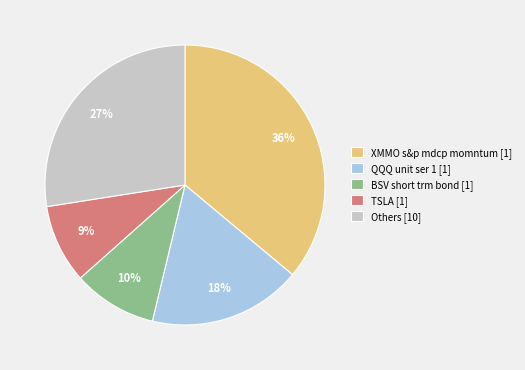

Approximately how many times larger is the value at BSV short trm bond [1] compared to TSLA [1]?

1.1